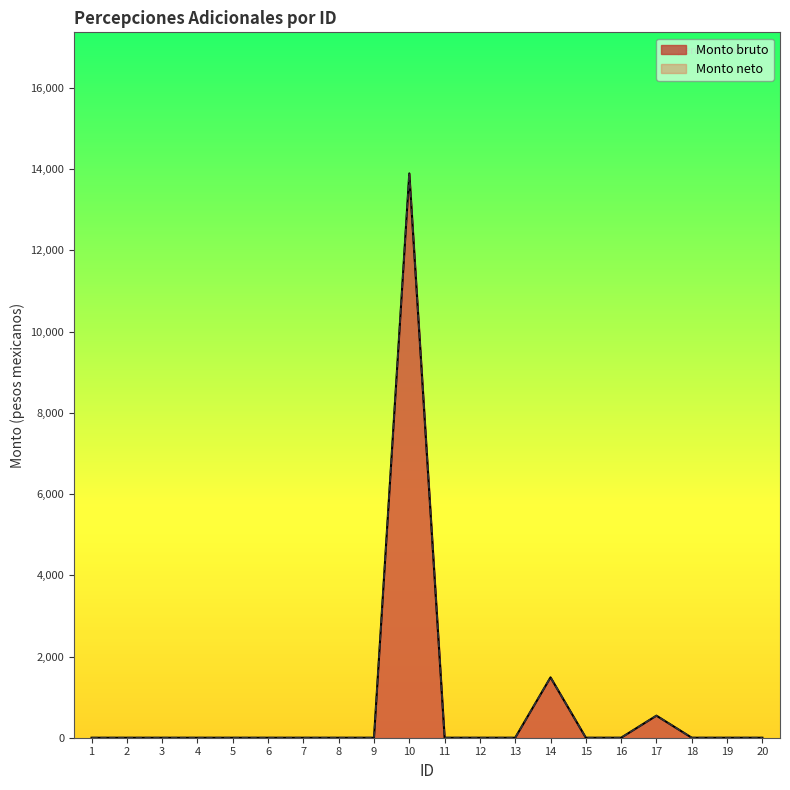

At which category is the sum across all series the highest?

10